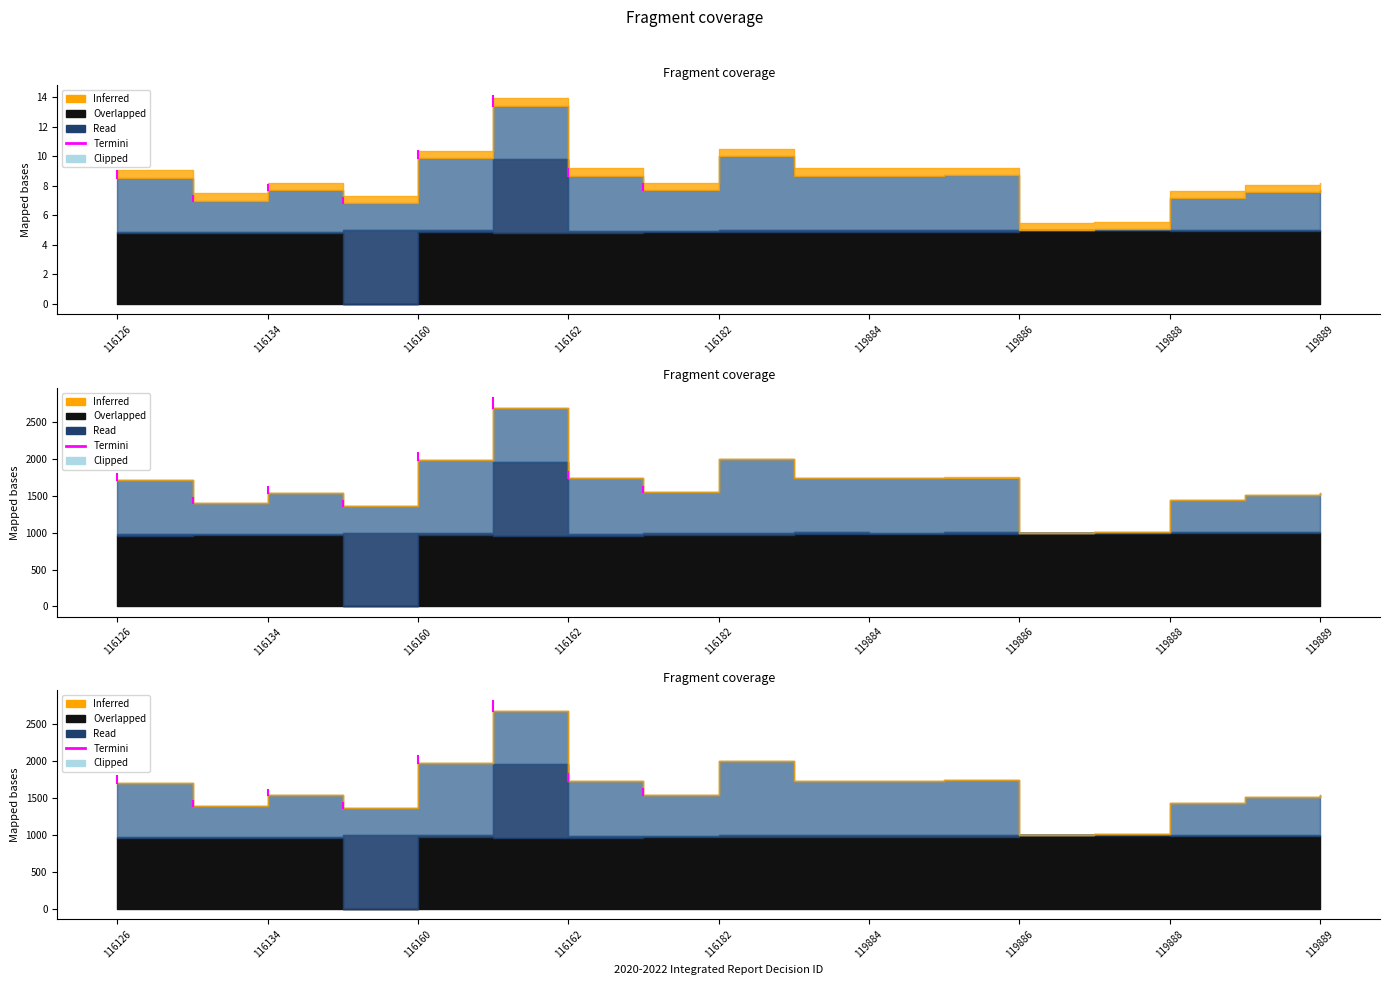

What is the sum of all values?

3508.6